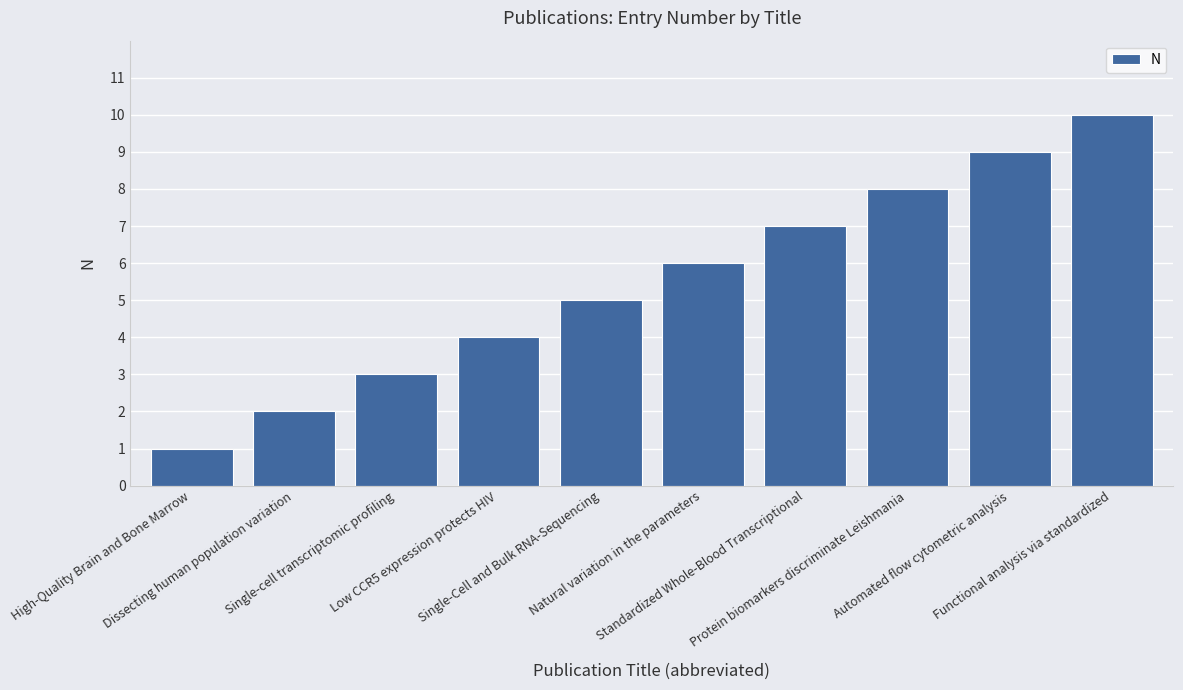

Rank the categories by value from lowest to highest.

High-Quality Brain and Bone Marrow, Dissecting human population variation, Single-cell transcriptomic profiling, Low CCR5 expression protects HIV, Single-Cell and Bulk RNA-Sequencing, Natural variation in the parameters, Standardized Whole-Blood Transcriptional, Protein biomarkers discriminate Leishmania, Automated flow cytometric analysis, Functional analysis via standardized